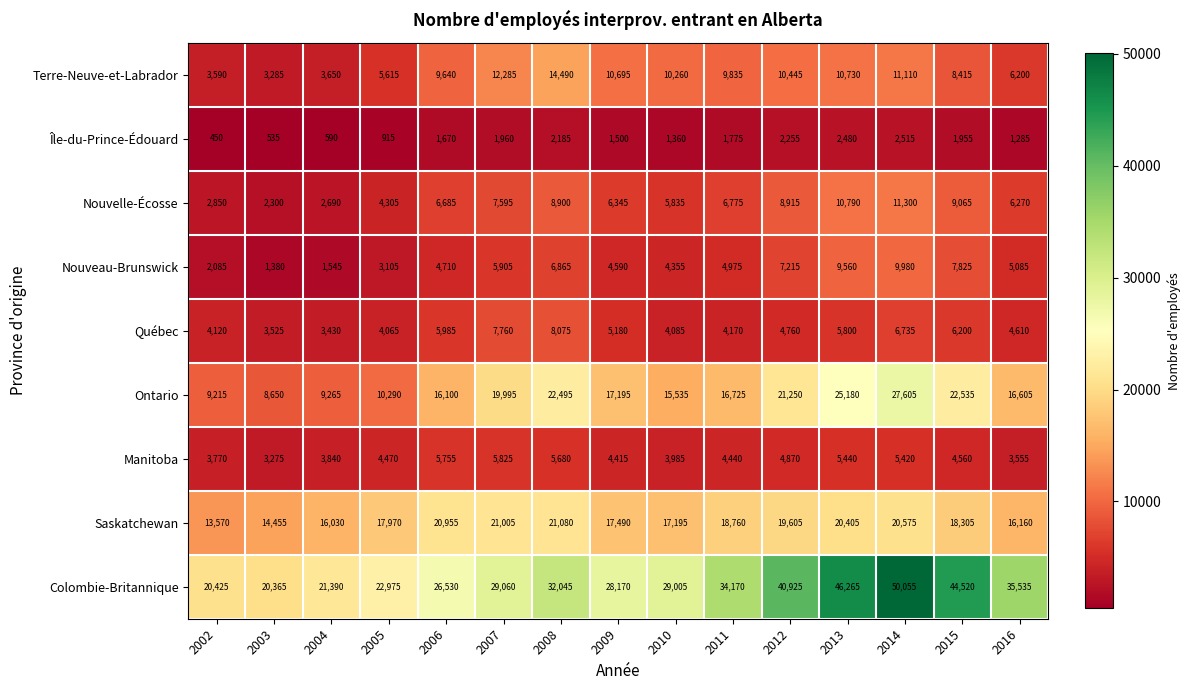

List the series in order of their peak value, highest first.

Colombie-Britannique, Ontario, Saskatchewan, Terre-Neuve-et-Labrador, Nouvelle-Écosse, Nouveau-Brunswick, Québec, Manitoba, Île-du-Prince-Édouard